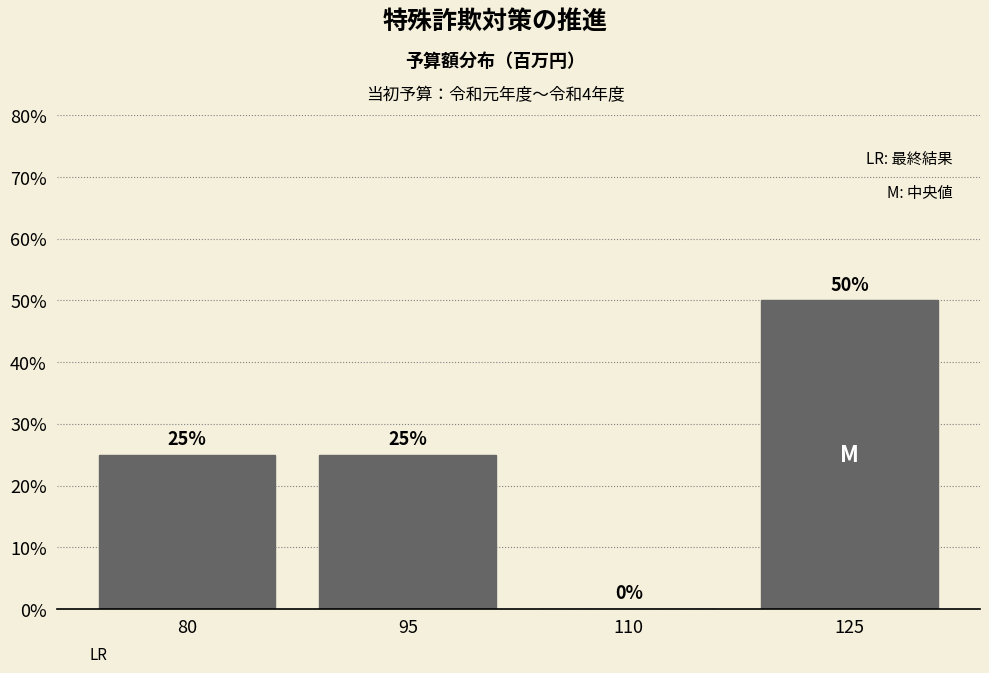

Reading left to right, what are all the values shown in this chart?

80=25	95=25	110=0	125=50